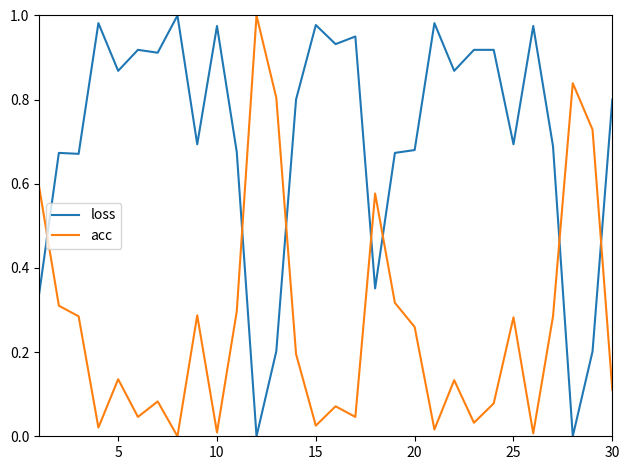

How many intersections are there between loss and acc?

7